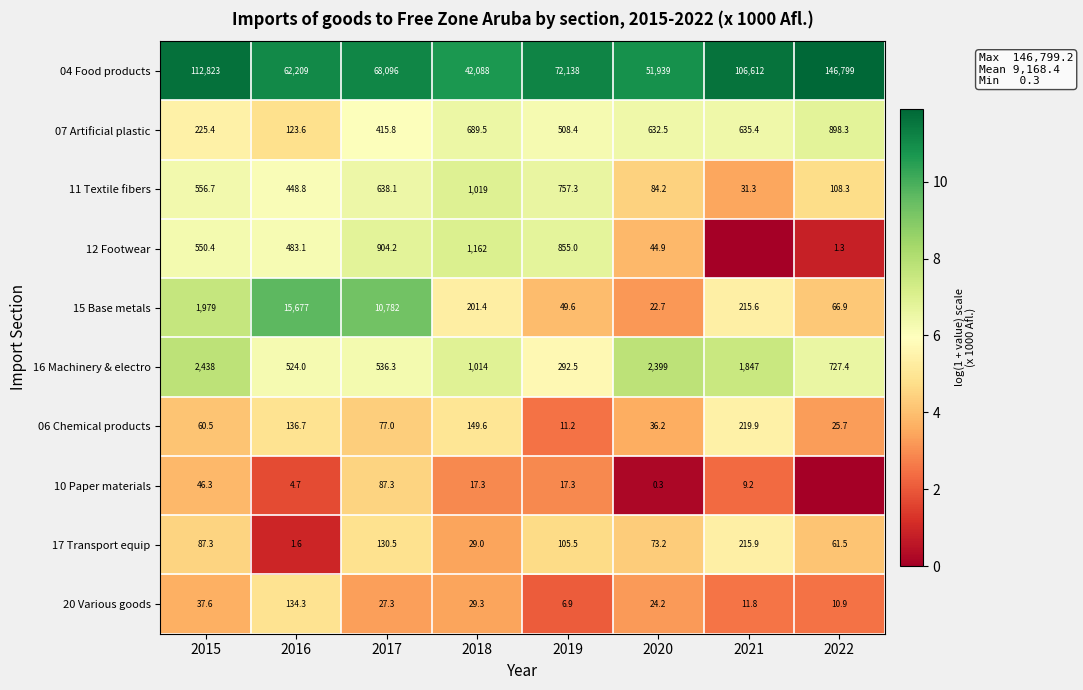

What is the difference between the 06 Chemical products values at 2022 and 2015?

34.8